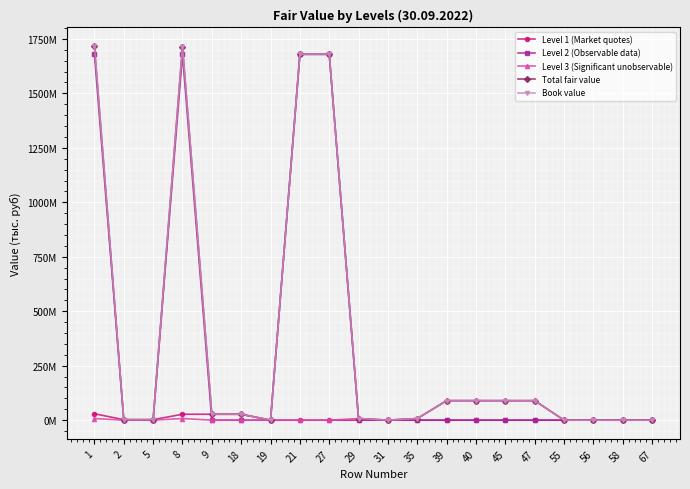

List the series in order of their peak value, lowest first.

Level 1 (Market quotes), Level 3 (Significant unobservable), Level 2 (Observable data), Total fair value, Book value